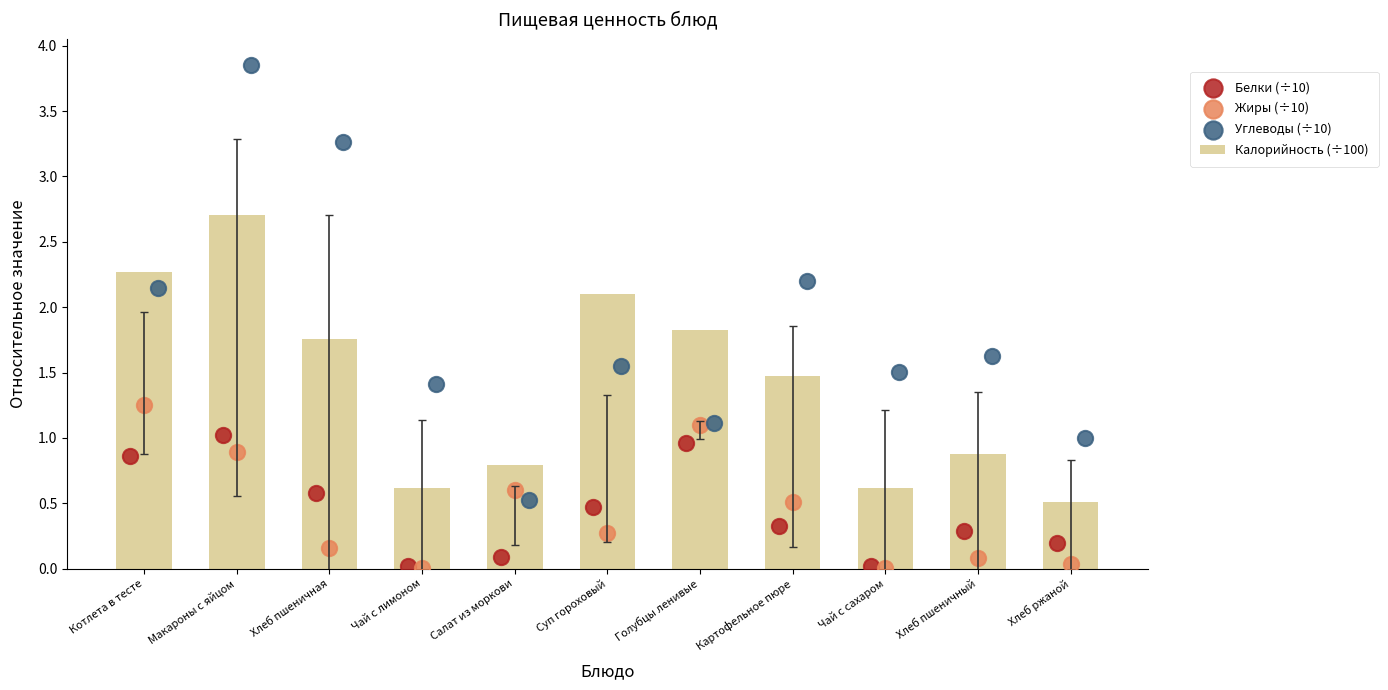

What are all the series names shown in the legend?

Калорийность (÷100), Белки (÷10), Жиры (÷10), Углеводы (÷10)